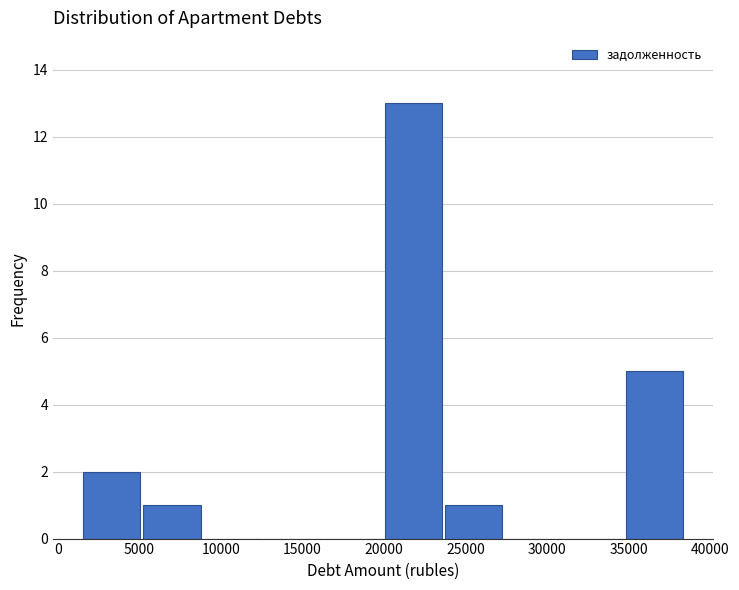

Reading left to right, transcribe this chart: for each bar, give the range it covers on the x-axis and its height. Neither the bar edges nor the heights are printed on the chart, so give them approximately, as read against the axes.

1500 to 5000: 2
5000 to 9000: 1
9000 to 12500: 0
12500 to 16500: 0
16500 to 20000: 0
20000 to 23500: 13
23500 to 27500: 1
27500 to 31000: 0
31000 to 35000: 0
35000 to 38500: 5